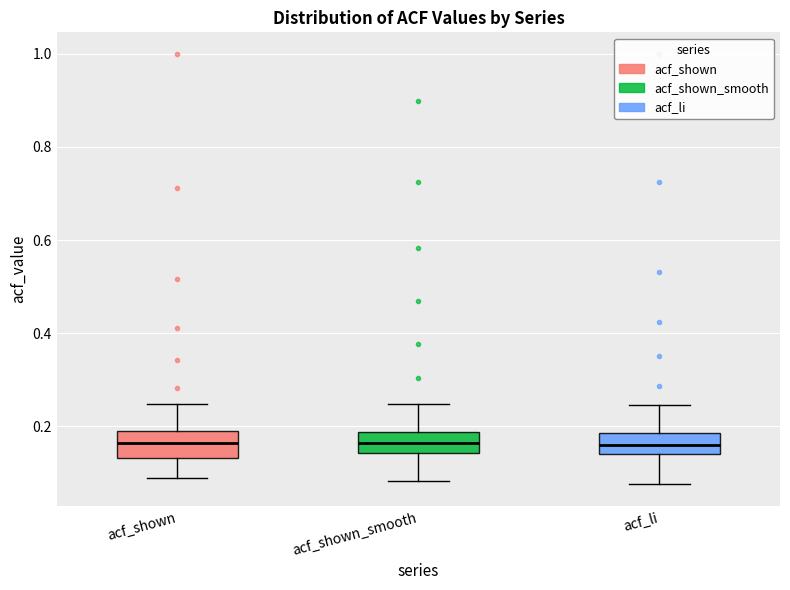

Reading left to right, read every box against the y-axis: the position of its median line, the range the box covers, and the ends of its whiskers. The values are not printed on the chart, so give them approximately, as read against the axis.

acf_shown: median 0.16, box 0.14 to 0.18, whiskers 0.08 to 0.24
acf_shown_smooth: median 0.16, box 0.14 to 0.18, whiskers 0.08 to 0.24
acf_li: median 0.16, box 0.14 to 0.18, whiskers 0.08 to 0.24